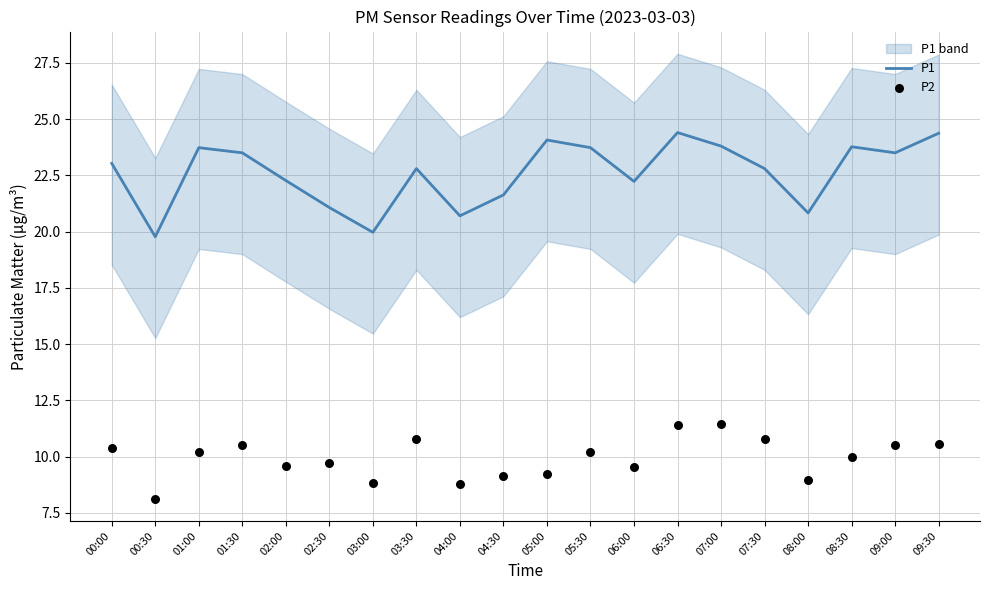

What are all the series names shown in the legend?

P1, P2